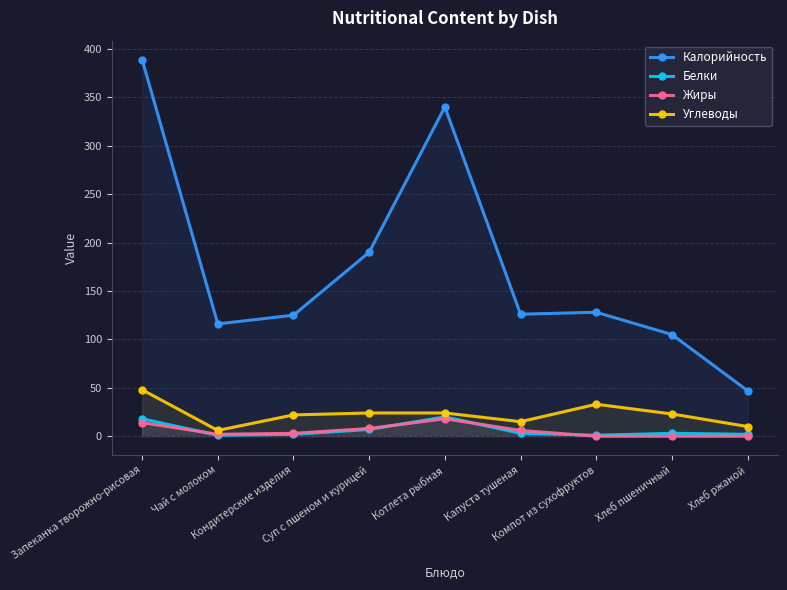

What is the total value across all series at Хлеб пшеничный?

131